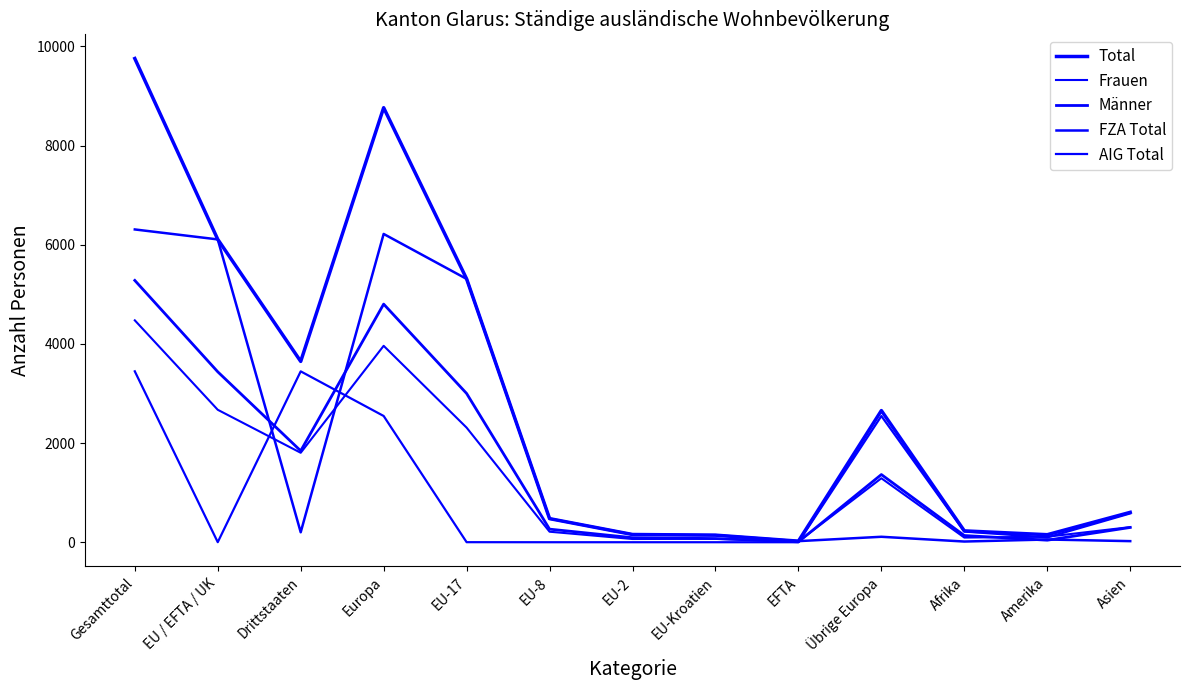

Reading left to right, transcribe all the data shown in this chart.

Total: 9755	6108	3647	8763	5311	476	156	143	22	2655	229	152	603
Frauen: 4475	2671	1804	3961	2311	212	65	69	14	1290	94	111	305
Männer: 5280	3437	1843	4802	3000	264	91	74	8	1365	135	41	298
FZA Total: 6308	6107	201	6217	5310	476	156	143	22	110	14	55	22
AIG Total: 3447	1	3446	2546	1	0	0	0	0	2545	215	97	581